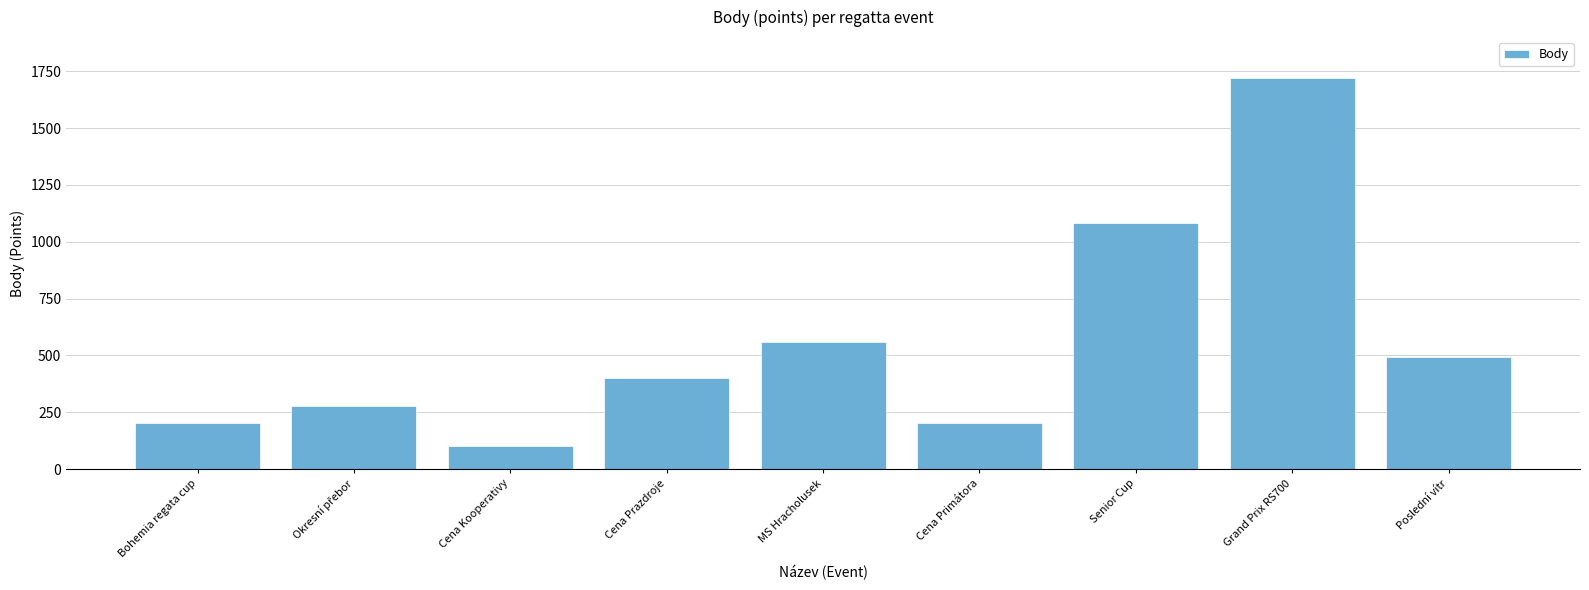

What is the value of the 2nd bar from the left?

277